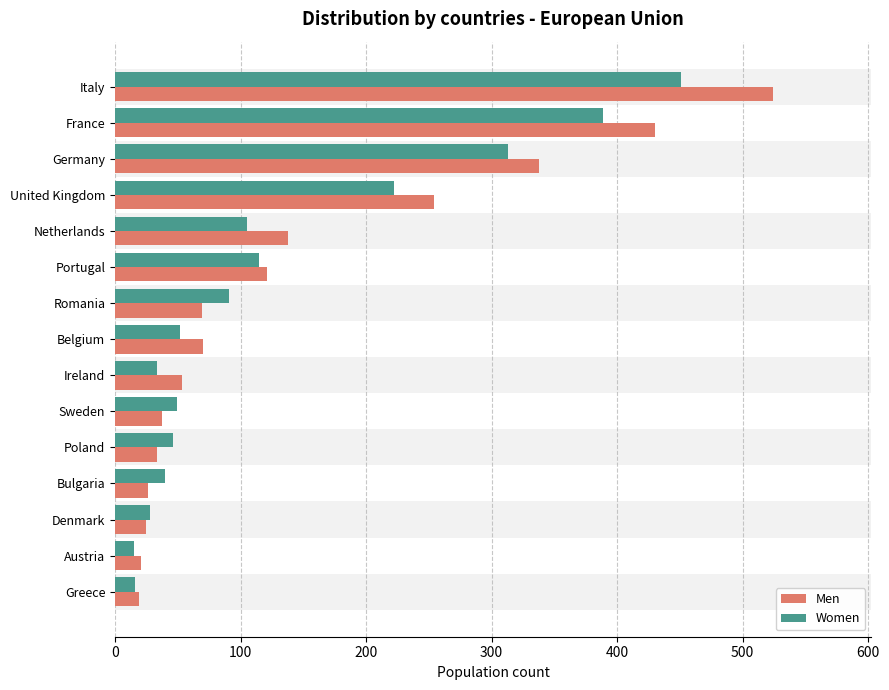

What is the spread (max minus min) of values at Netherlands?

33